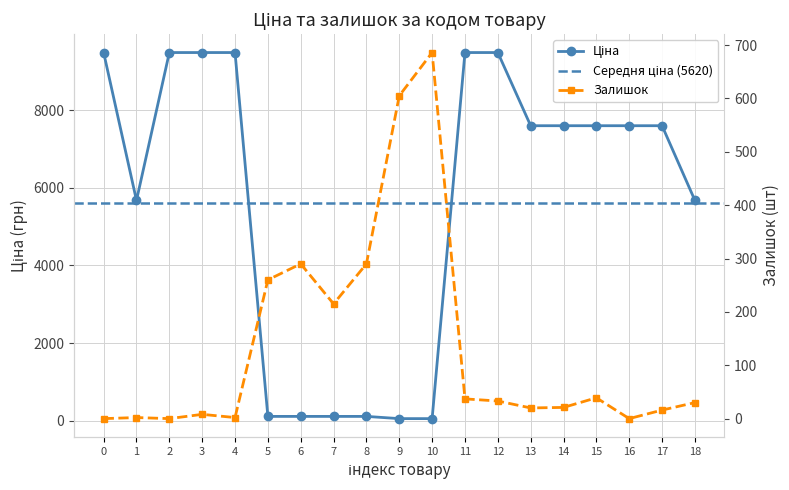

True or false: Ціна and Залишок cross at least once.

True